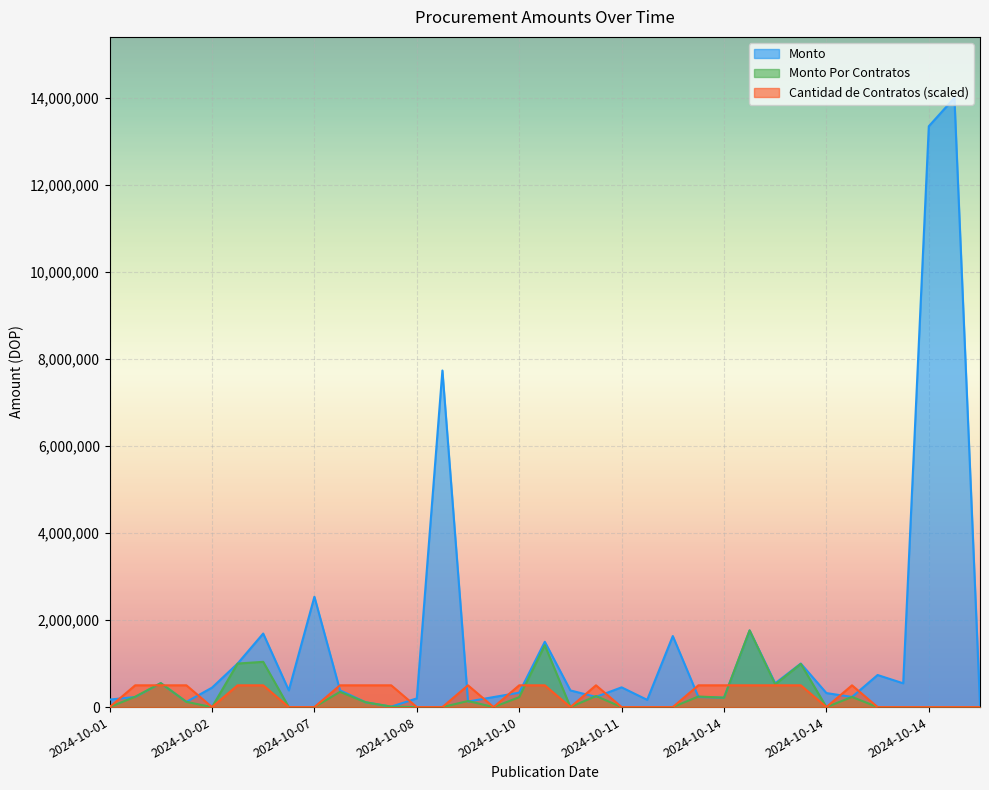

Does the chart display data point markers on the line(s)?

No